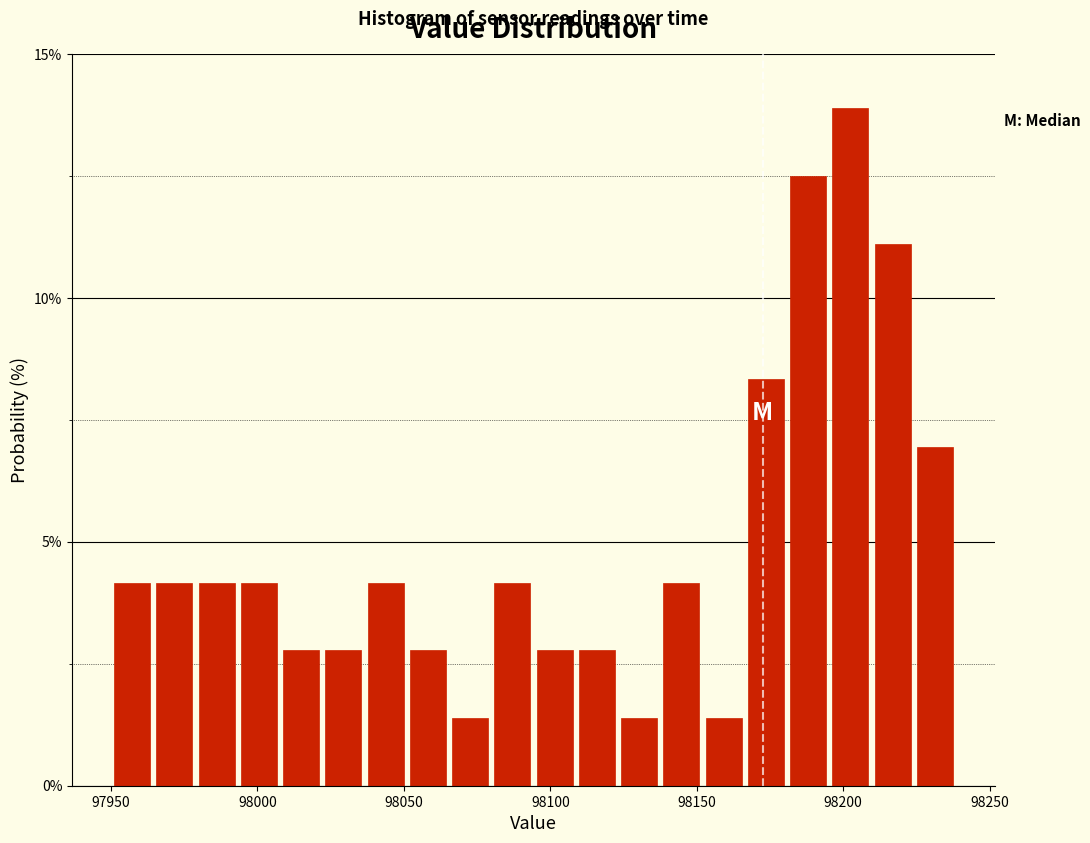

Around what value on the x-axis is the tallest bar? Give the approximate position of its centre, as read against the axis.

98200